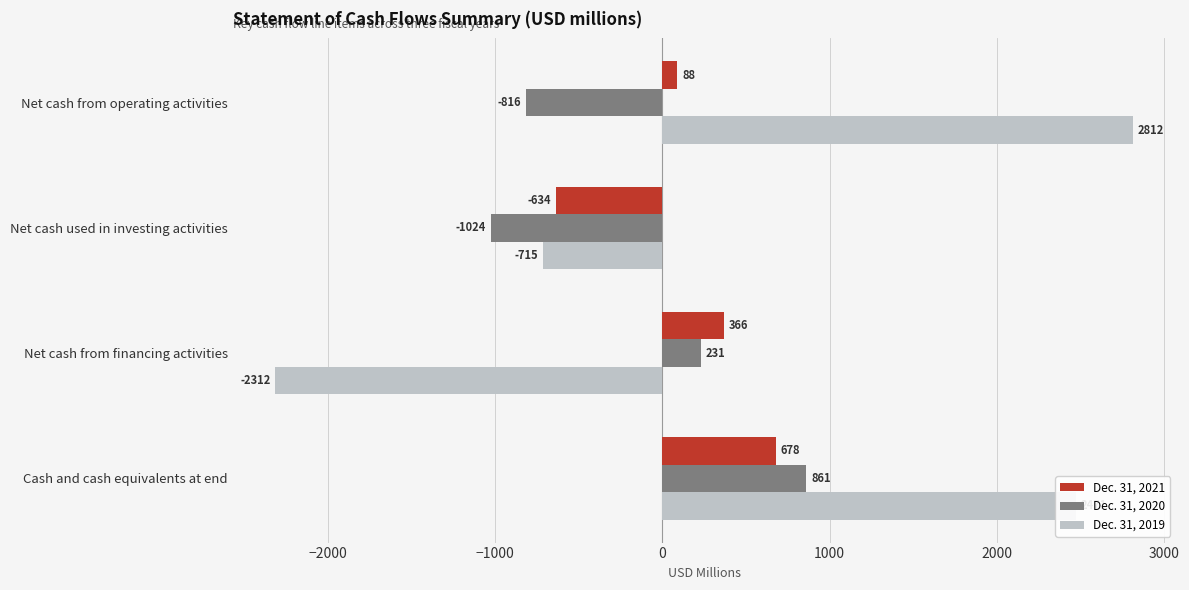

True or false: Dec. 31, 2020 has a value of -1754 at Net cash used in investing activities.

False